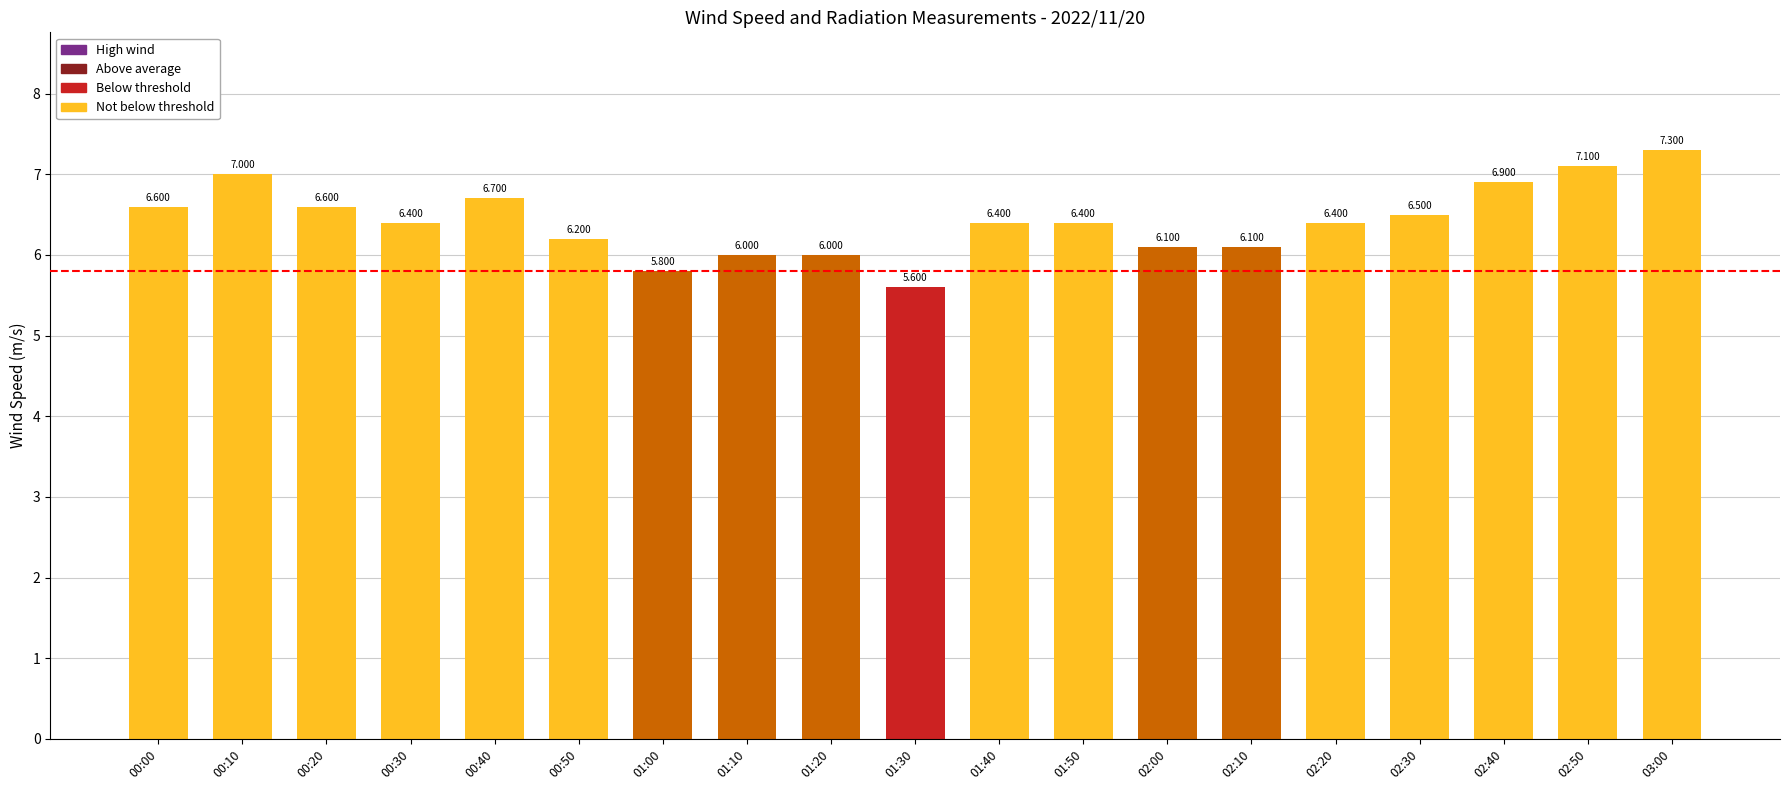

What is the average value?

6.4